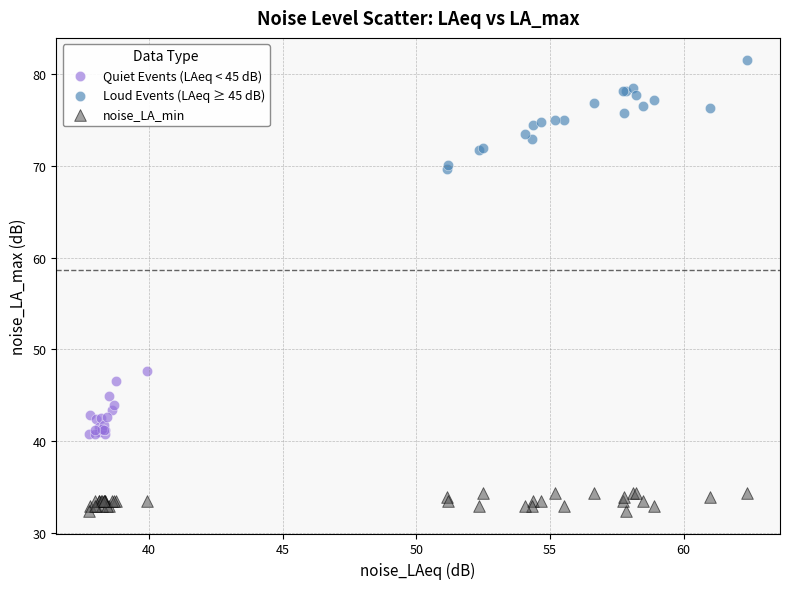

What are all the series names shown in the legend?

Quiet Events (LAeq < 45 dB), Loud Events (LAeq ≥ 45 dB), noise_LA_min